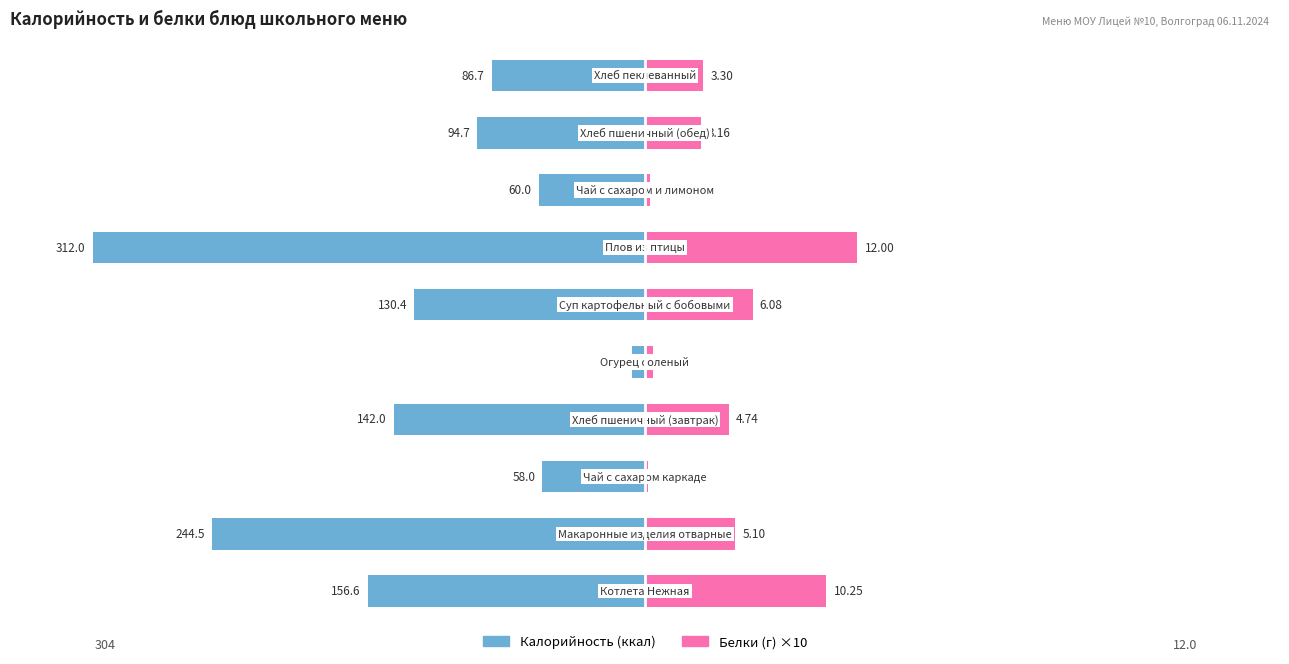

How many bars are there in each group?

2